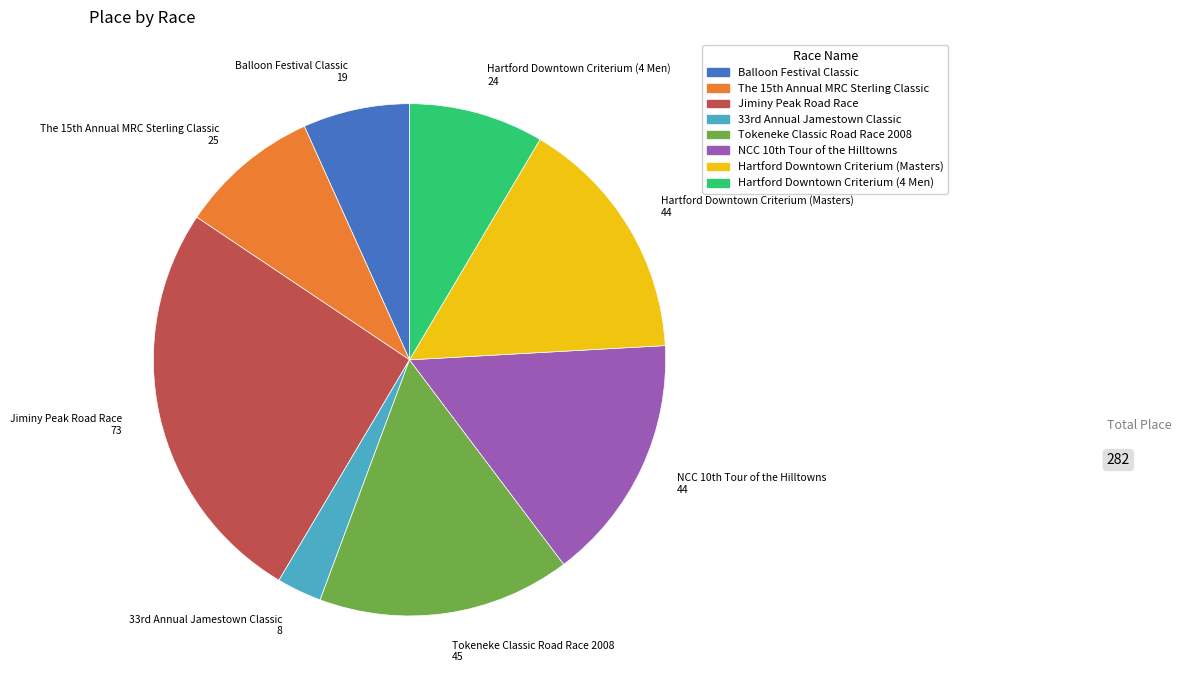

Does Hartford Downtown Criterium (4 Men) account for over 50% of the chart?

No